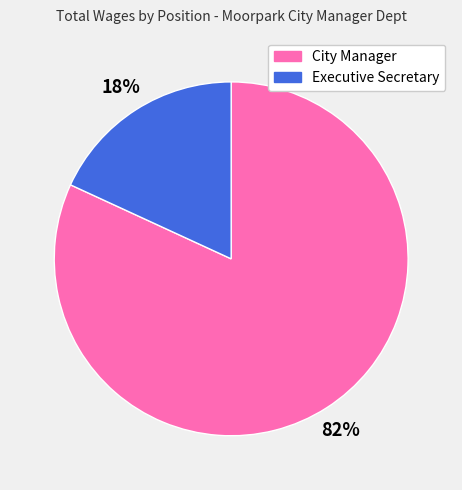

To the nearest percent, what percentage of the pie is City Manager?

82%